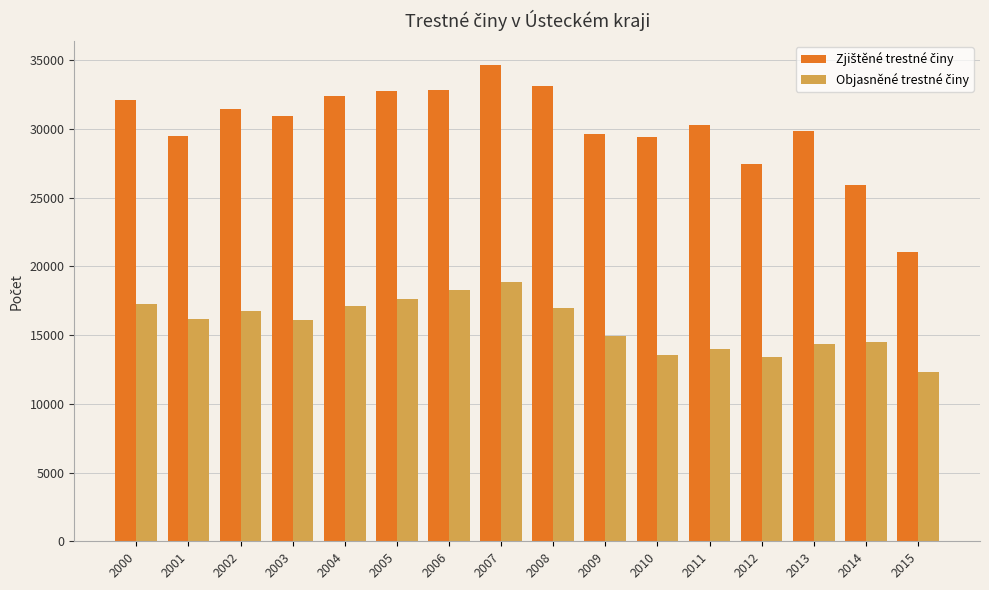

What is the maximum value shown in the chart?

34663